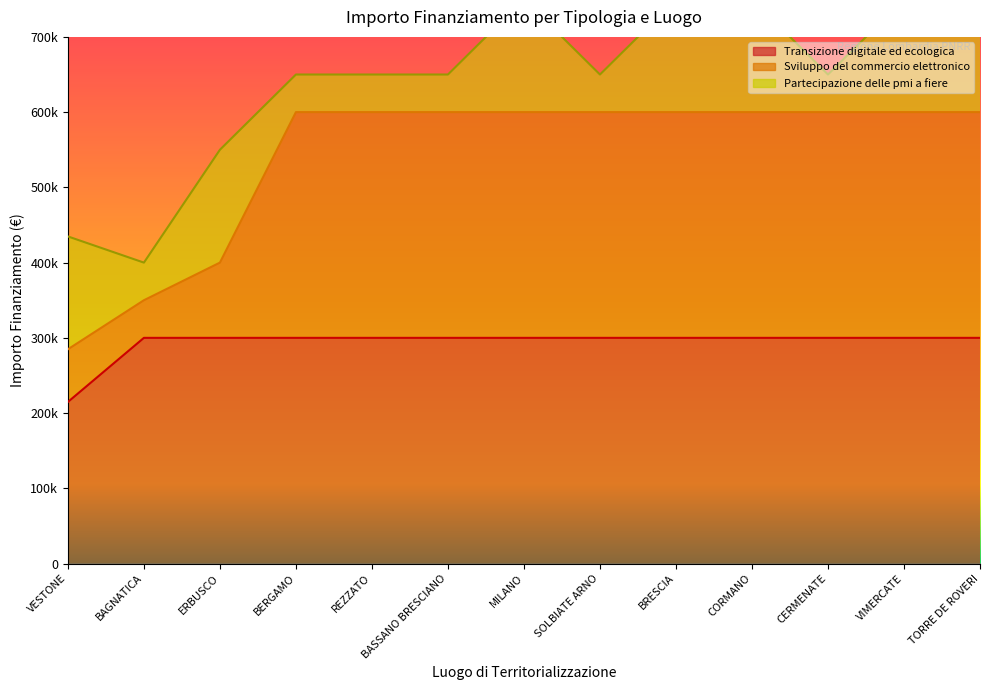

The value of Transizione digitale ed ecologica at ERBUSCO is 395790. True or false?

False